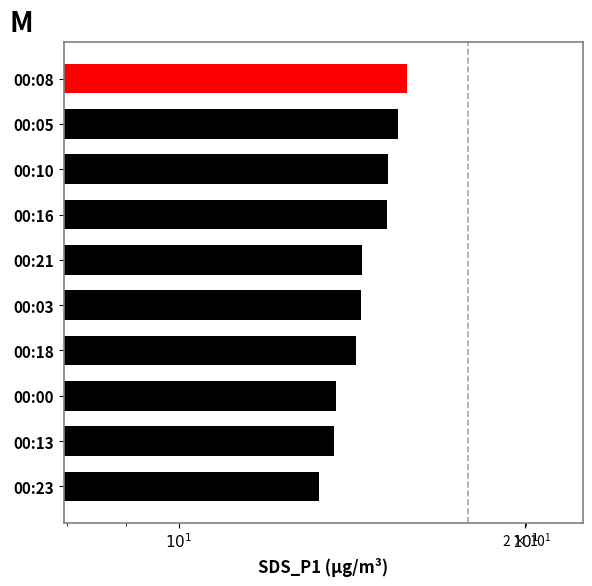

True or false: the data shows 13.2 at 00:23.

True